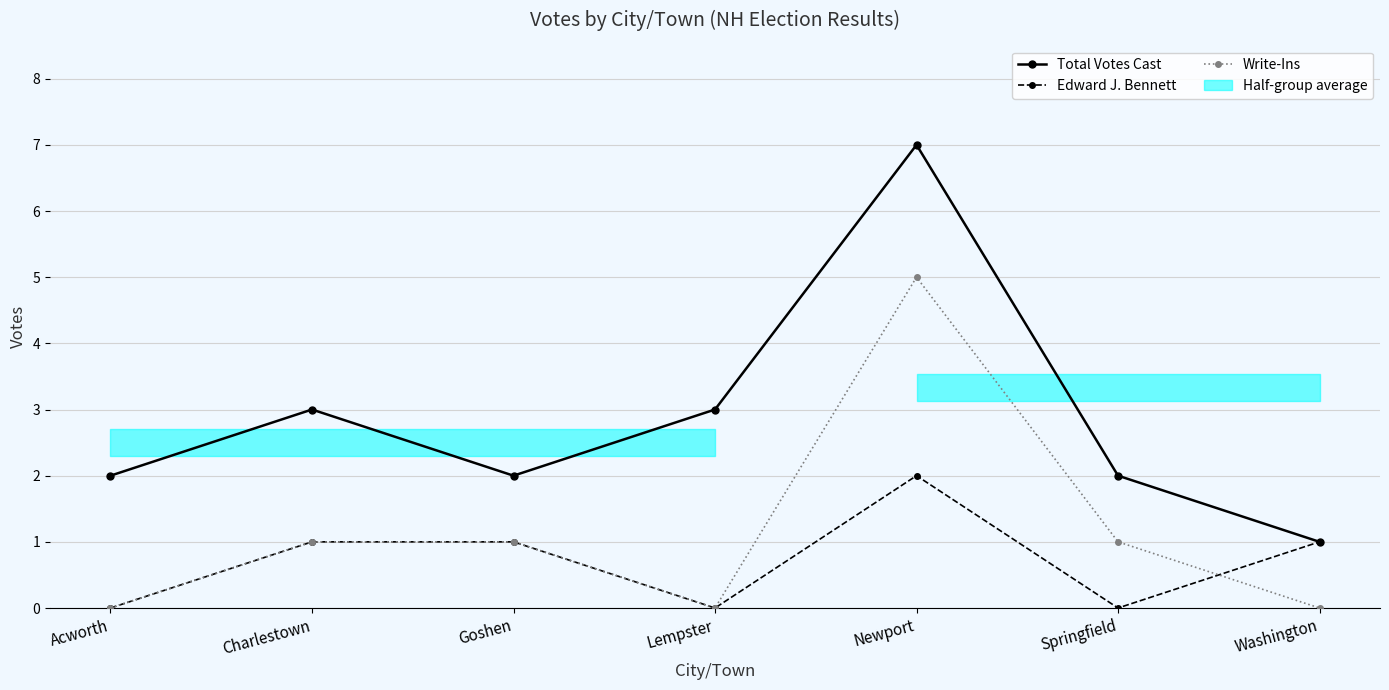

How many intersections are there between Edward J. Bennett and Write-Ins?

1